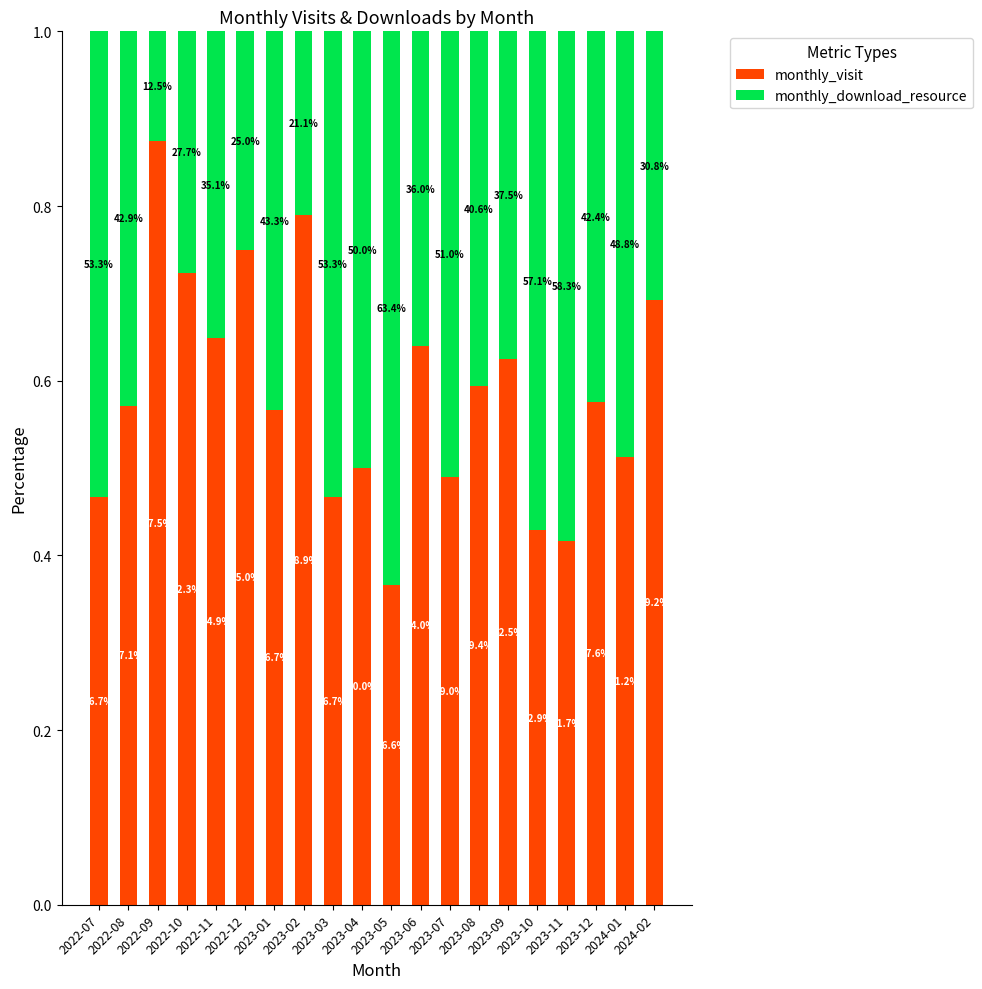

How many monthly_download_resource values are between 0 and 1?

20